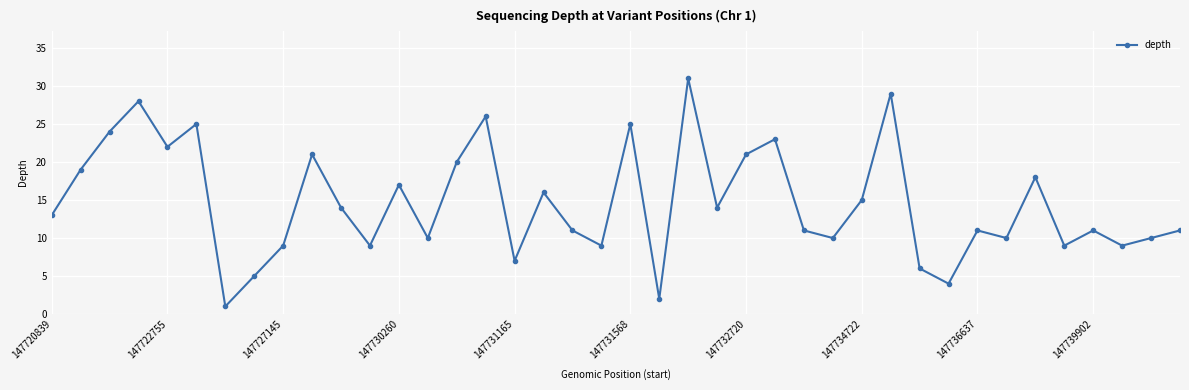

What is the value of the 40th point from the left?

11